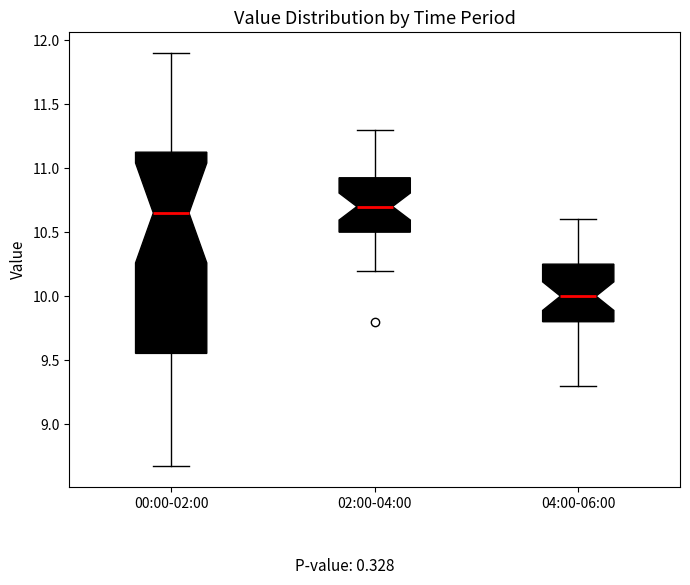

Reading left to right, transcribe this box plot: for each box, give where its median line is, the range the box spans, and where its two whiskers end, as read against the y-axis. The values are not printed on the chart, so give them approximately, as read against the axis.

00:00-02:00: median 10.65, box 9.55 to 11.15, whiskers 8.65 to 11.90
02:00-04:00: median 10.70, box 10.50 to 10.95, whiskers 10.20 to 11.30
04:00-06:00: median 10.00, box 9.80 to 10.25, whiskers 9.30 to 10.60